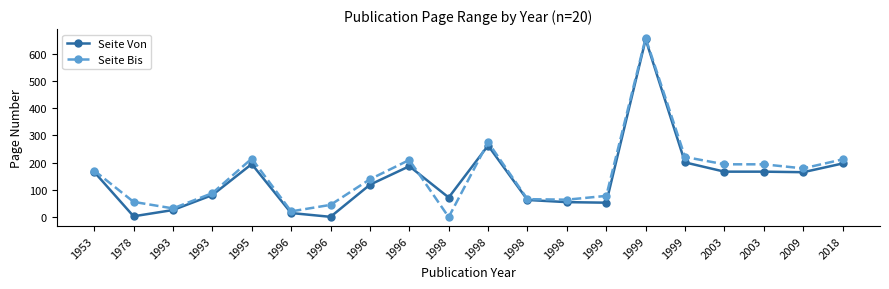

What is the average value of the Seite Von series?

142